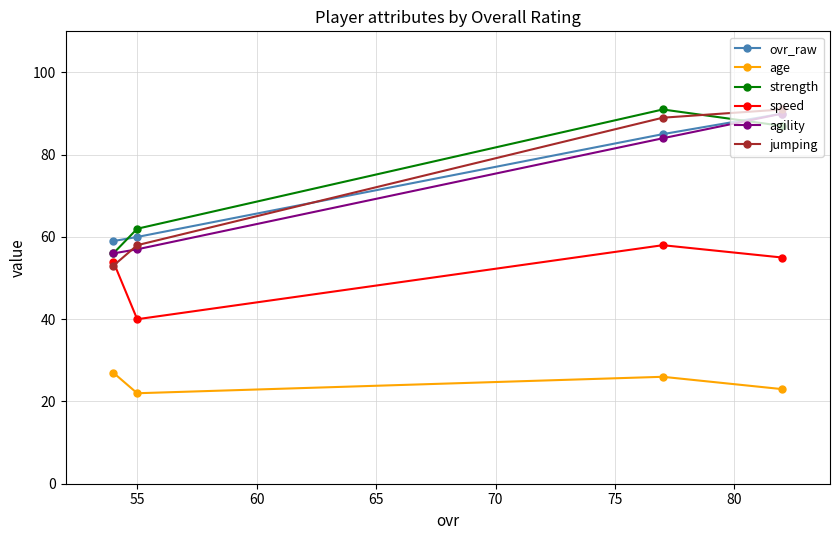

Which series has the largest range (max minus min)?

jumping